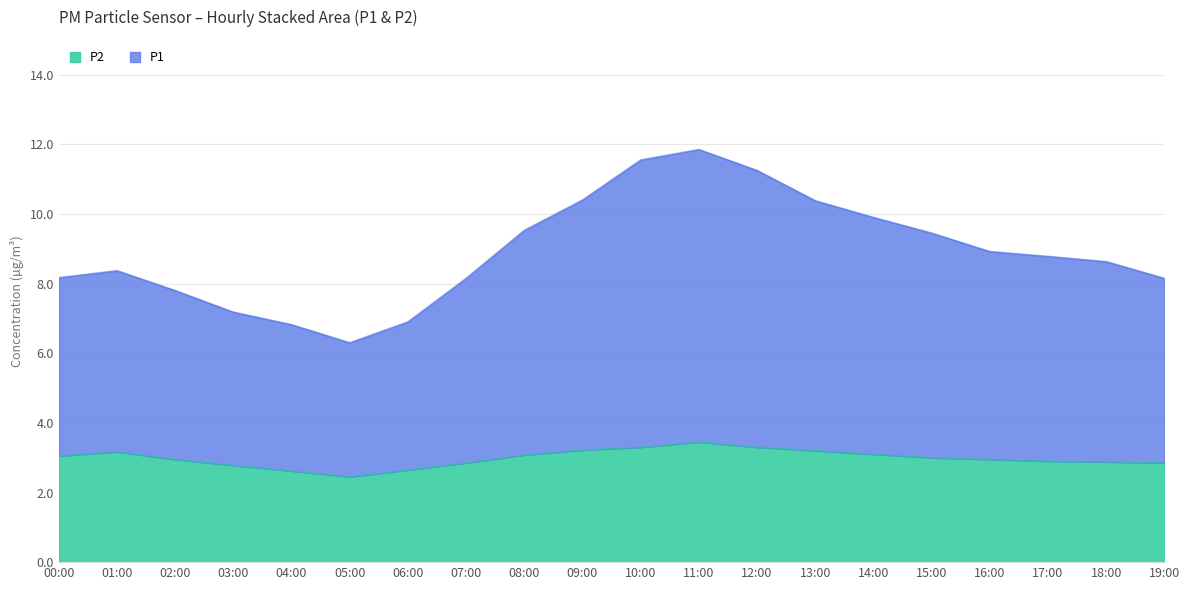

Which series has the widest spread of values?

P1